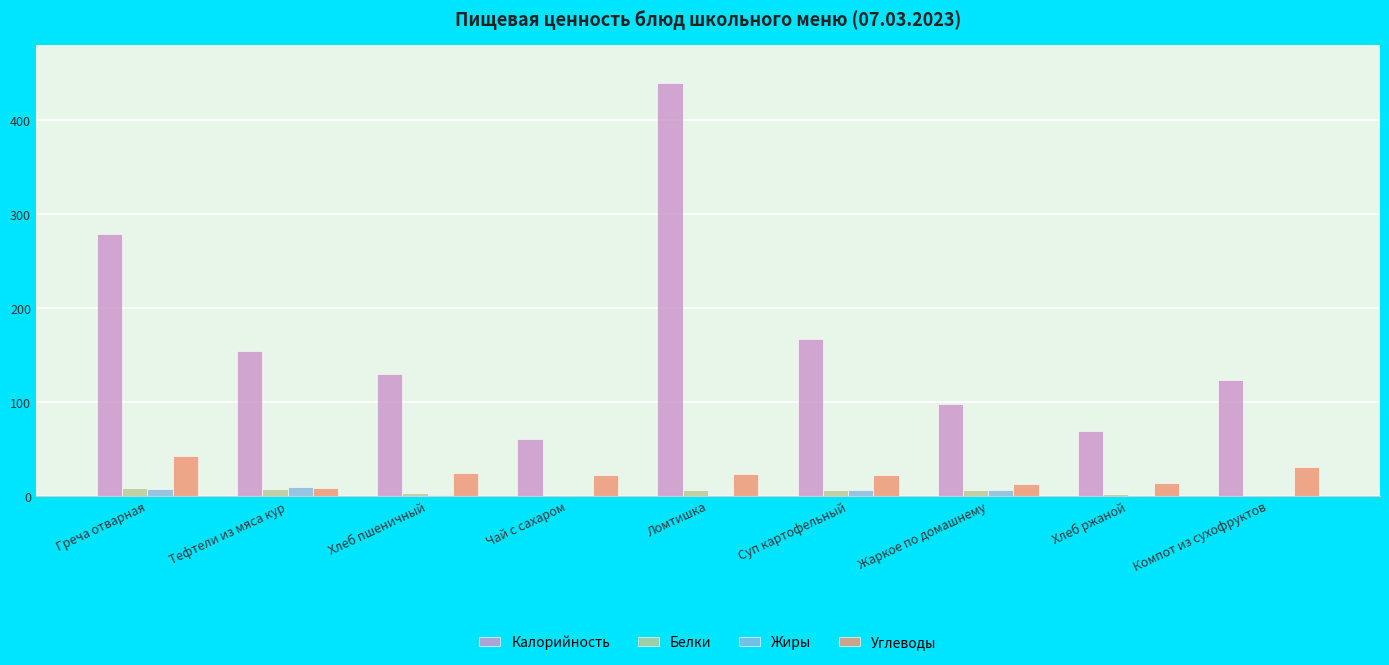

Which label corresponds to the largest value in the chart?

Ломтишка